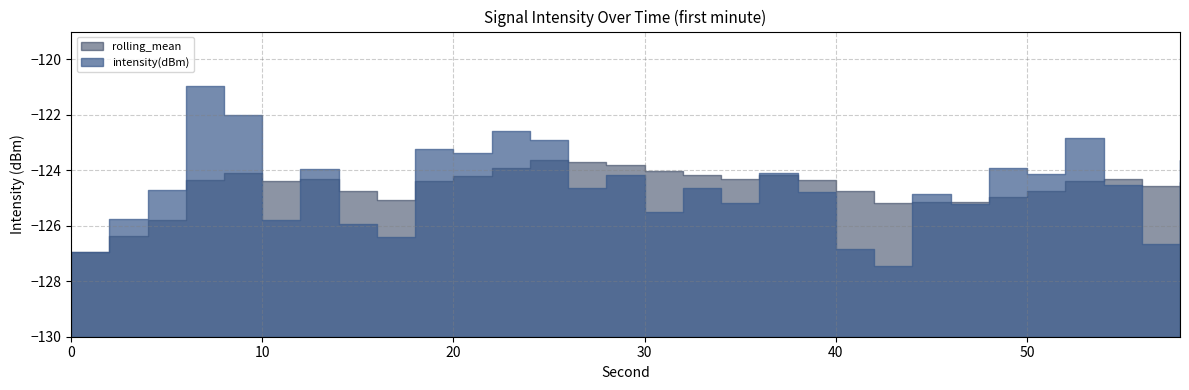

What is the value of the rolling_mean point at the 15th from the left?

-123.8